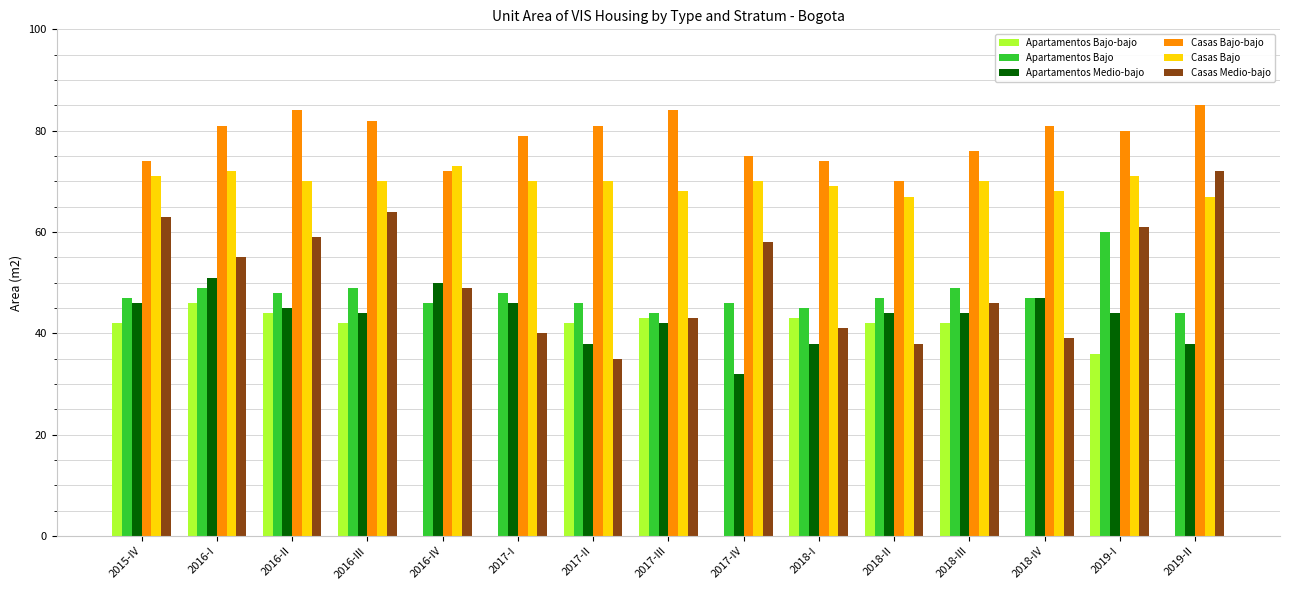

Between 2016-I and 2018-IV, which series saw the biggest shift?

Apartamentos Bajo-bajo